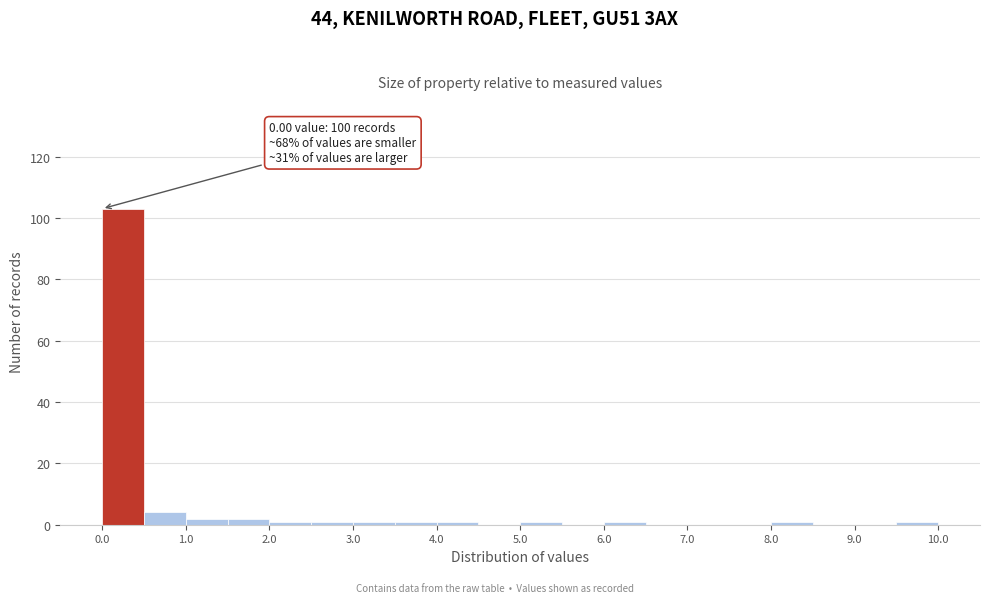

Which range on the x-axis has the tallest bar?

0.0 to 0.5